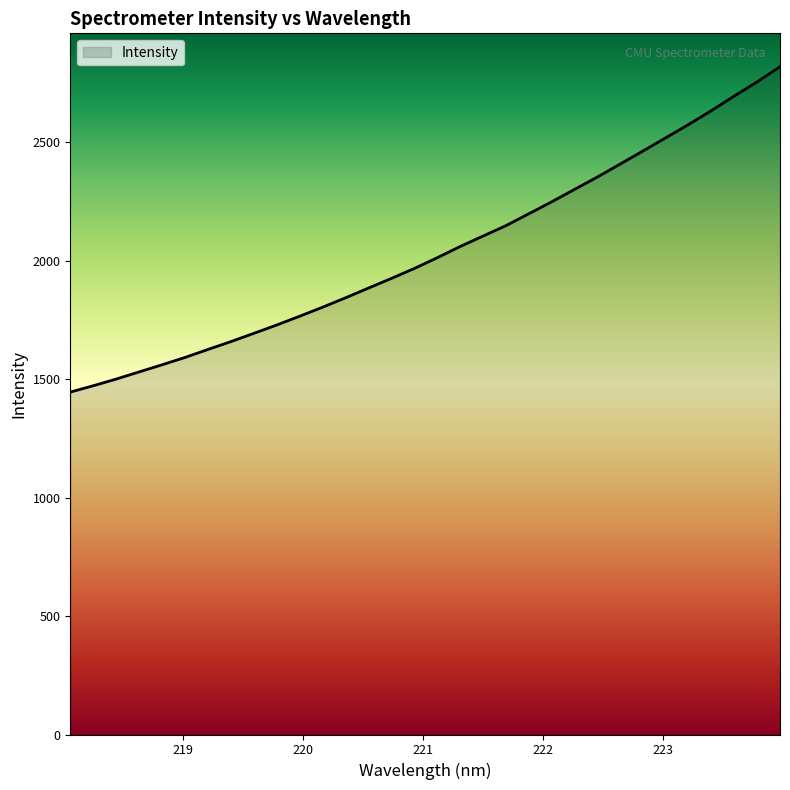

What is the difference between the maximum and minimum values?

1373.4